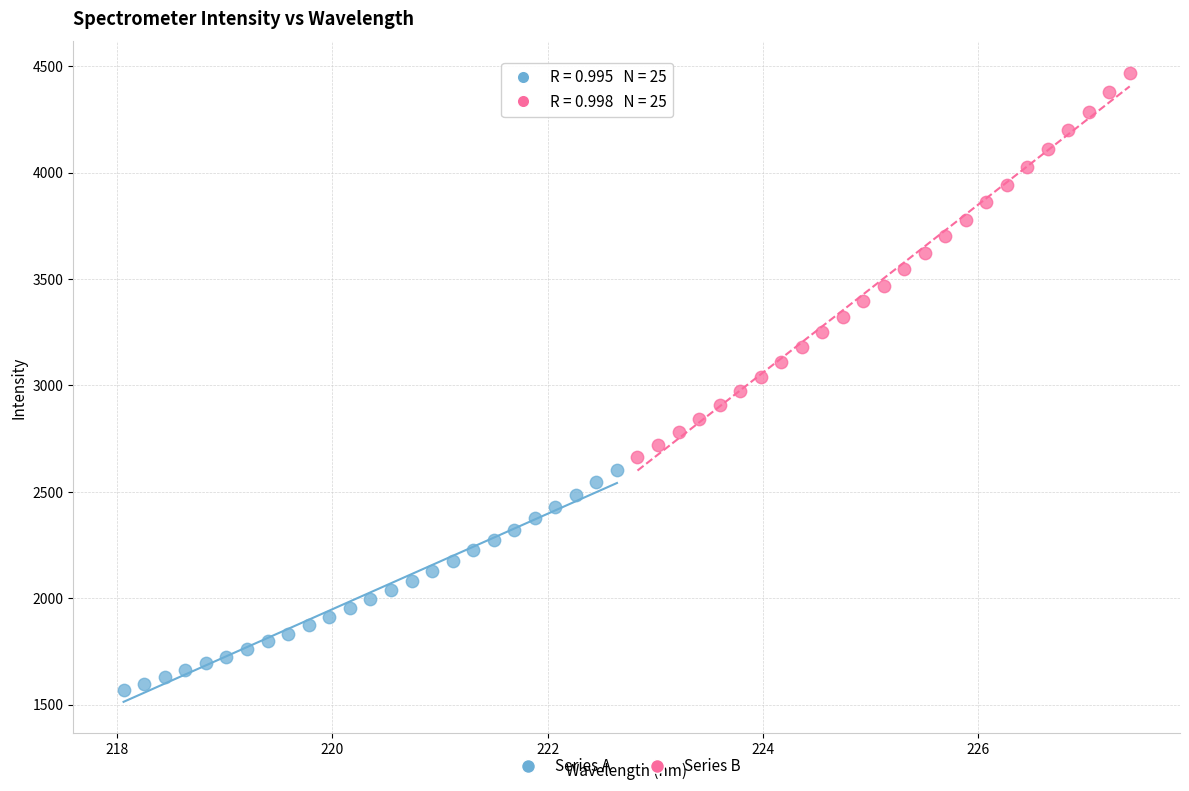

What are all the series names shown in the legend?

Series A, Series B